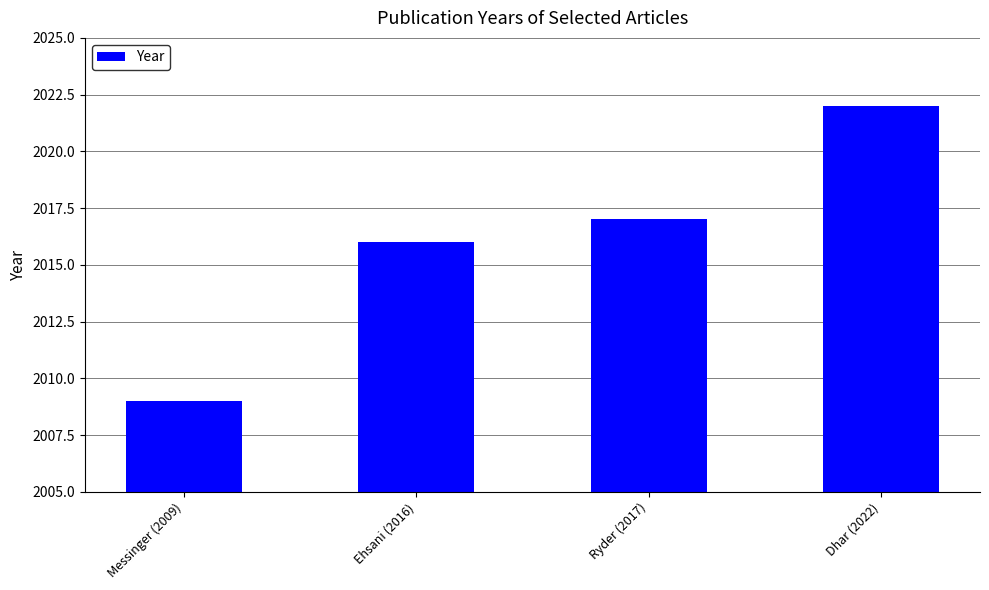

The value at Ehsani (2016) is 2016. True or false?

True